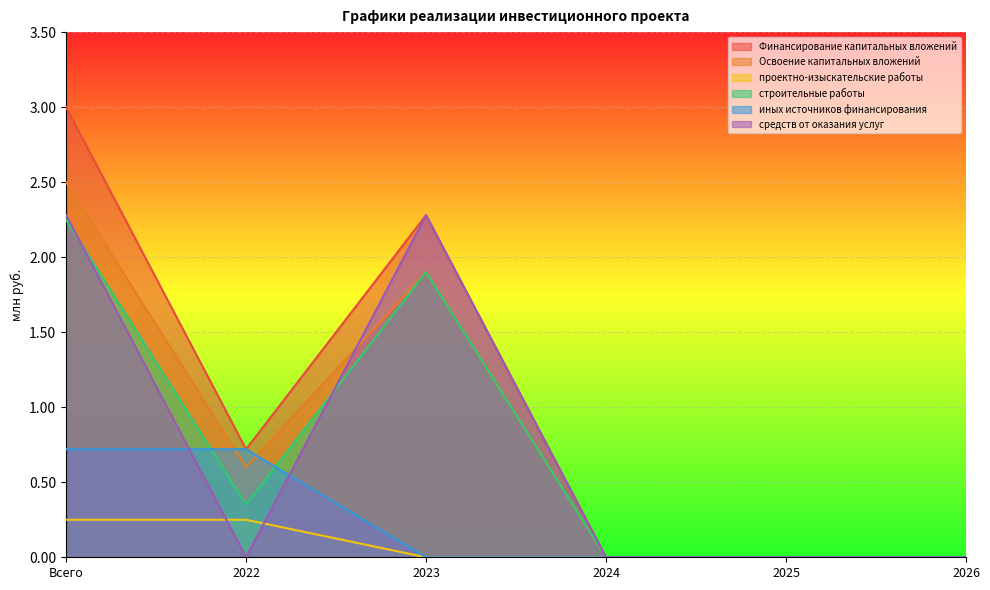

The Финансирование капитальных вложений series shows 3.0 at Всего. True or false?

True